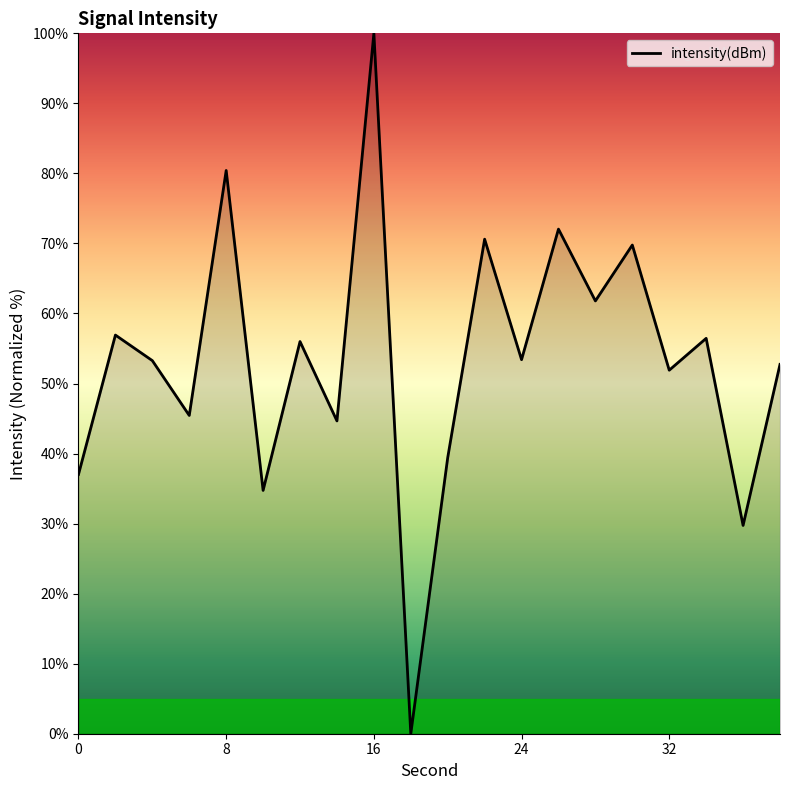

How many lines are shown in the chart?

1